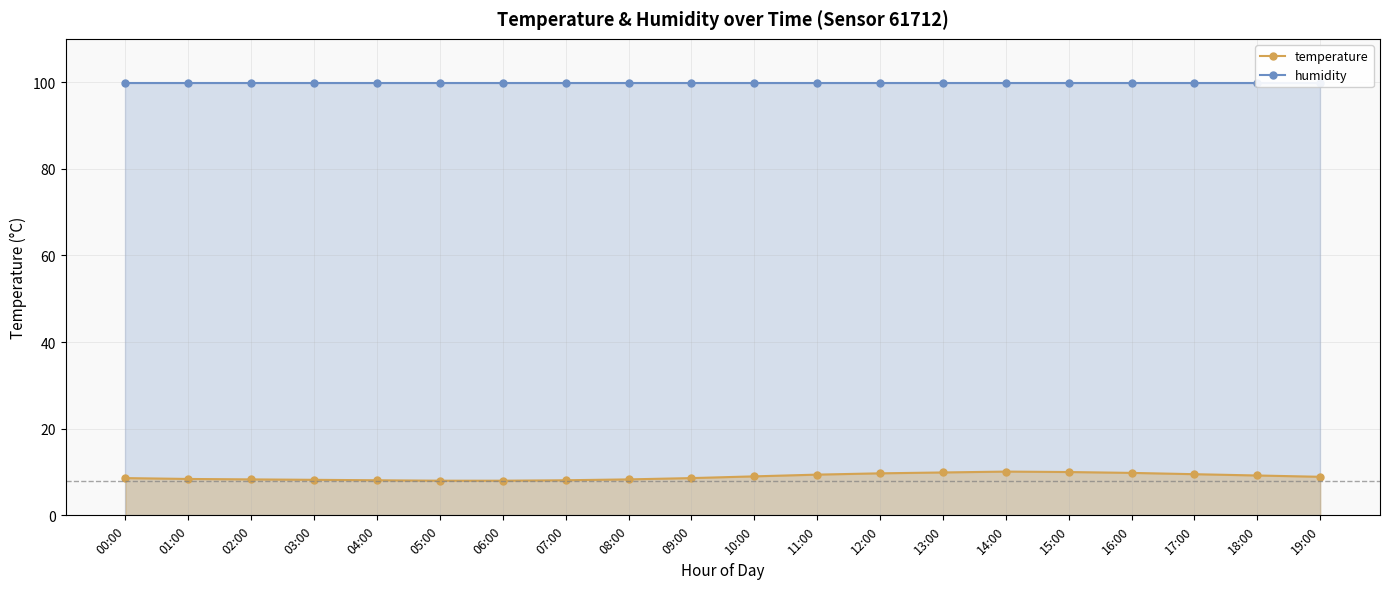

Reading left to right, what are all the values shown in this chart?

00:00=8.6	01:00=8.4	02:00=8.3	03:00=8.2	04:00=8.1	05:00=8.0	06:00=8.0	07:00=8.1	08:00=8.3	09:00=8.6	10:00=9.0	11:00=9.4	12:00=9.7	13:00=9.9	14:00=10.1	15:00=10.0	16:00=9.8	17:00=9.5	18:00=9.2	19:00=8.9